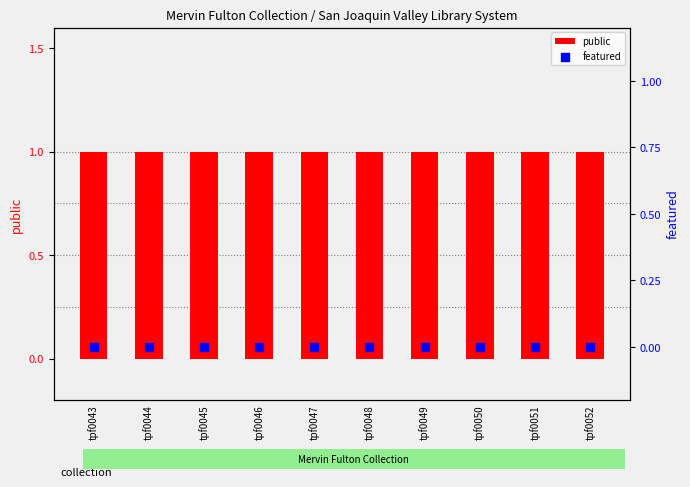

What is the total value across all series at tpf0044?

1